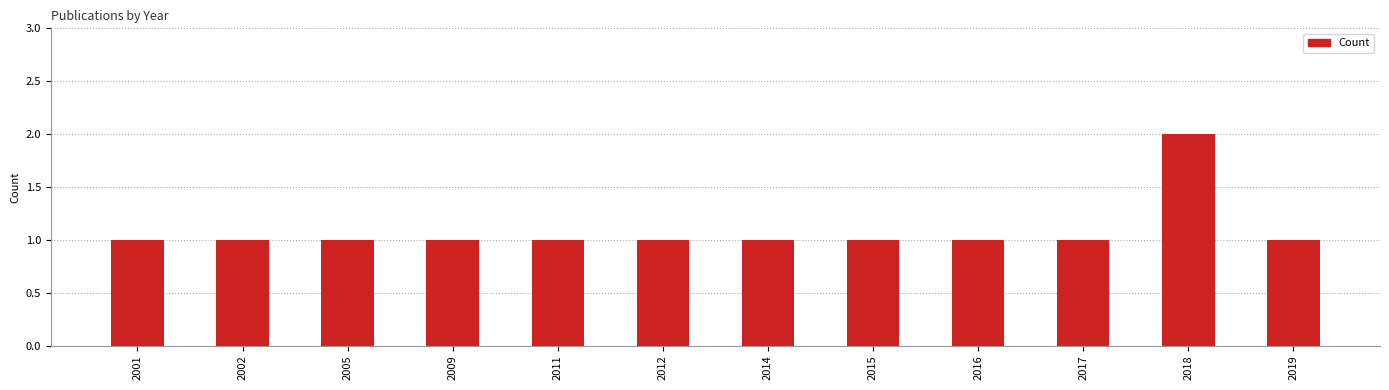

At which category does the chart reach its peak across all series?

2018